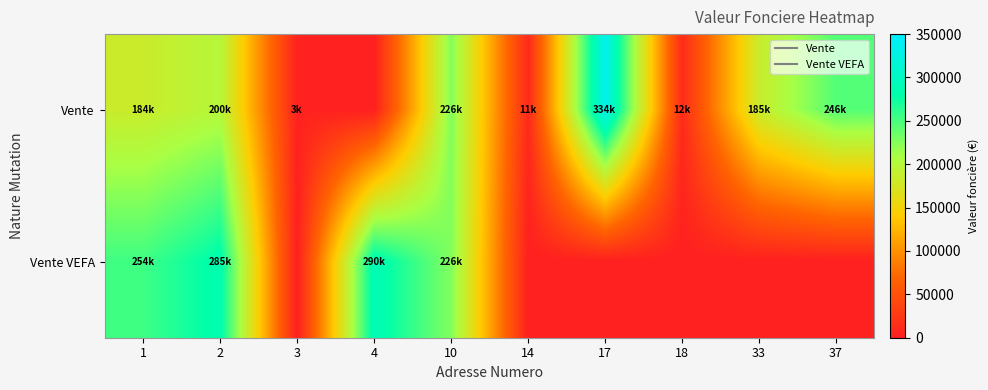

Reading left to right, extract all data points from this chart.

Vente: 1=184370	2=200000	3=3000	4=0	10=226500	14=11000	17=334000	18=12000	33=185000	37=246000
Vente VEFA: 1=254000	2=285000	3=0	4=290000	10=226500	14=0	17=0	18=0	33=0	37=0